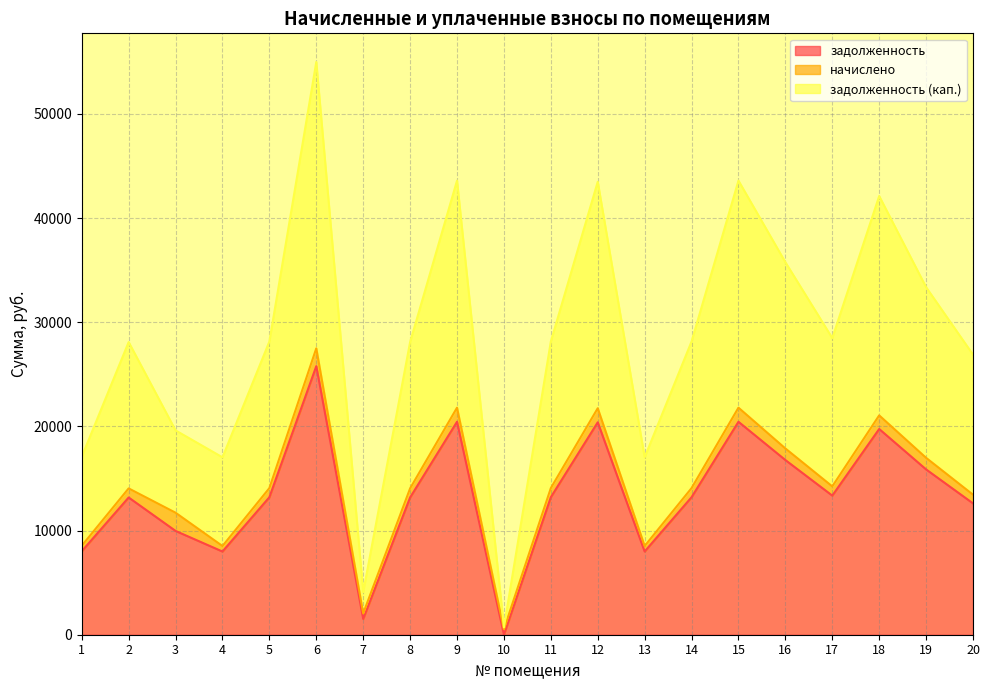

What is the average value of the задолженность series?

13340.7